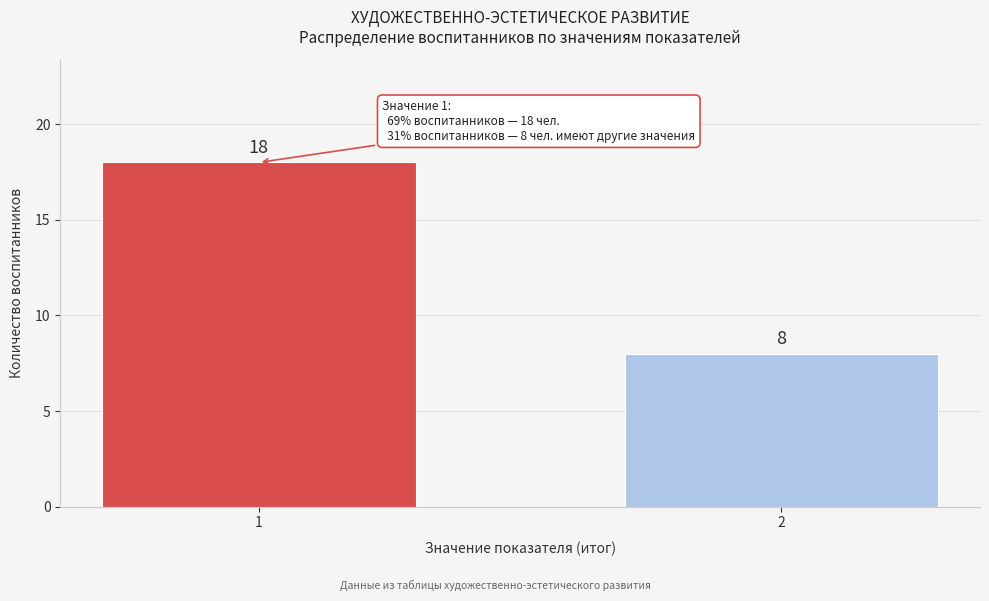

Reading left to right, extract all data points from this chart.

1=18	2=8